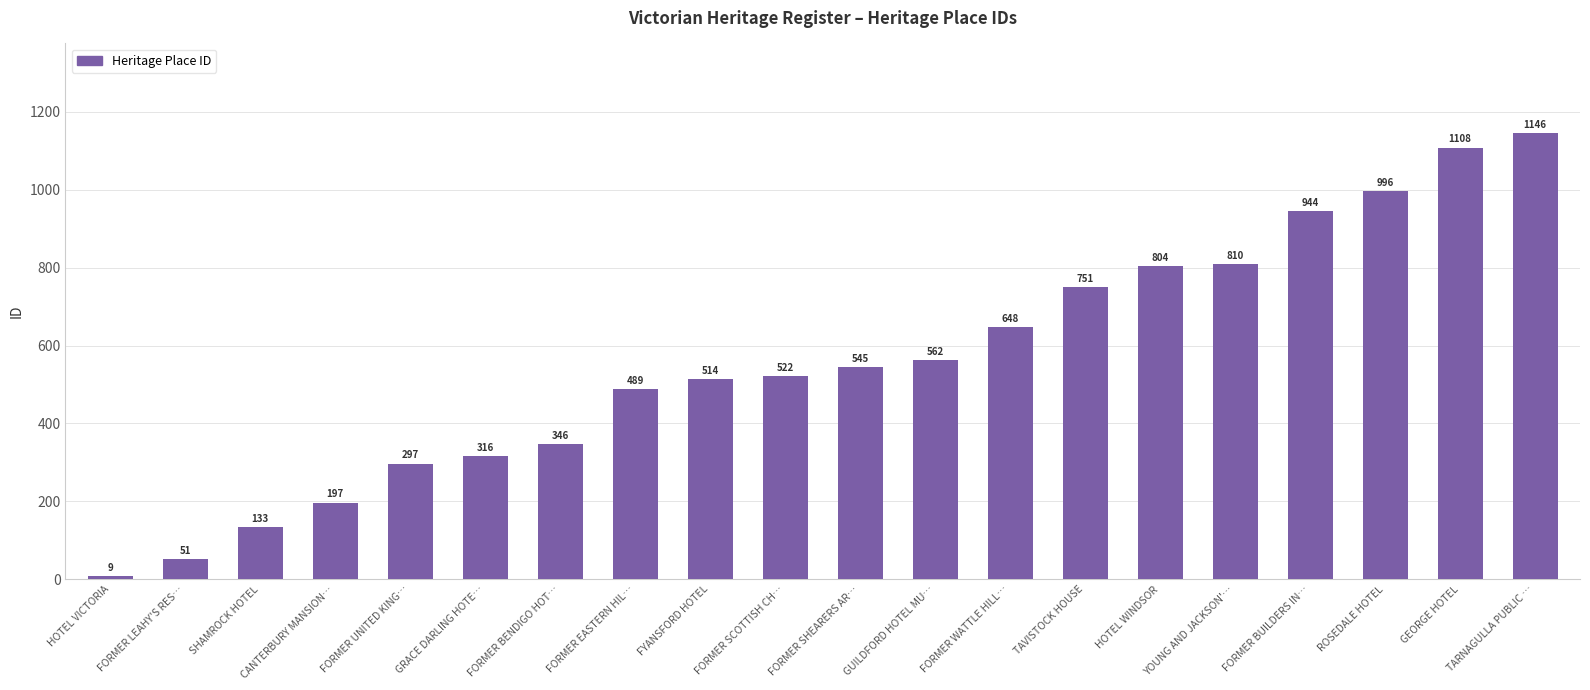

How many bars are there in total?

20